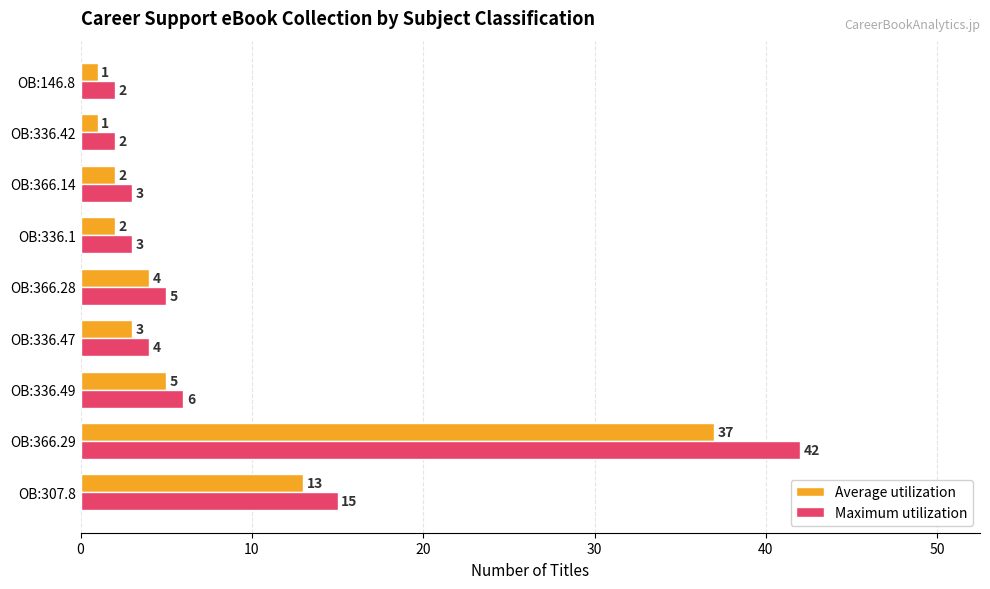

What is the highest value of the Maximum utilization series?

42